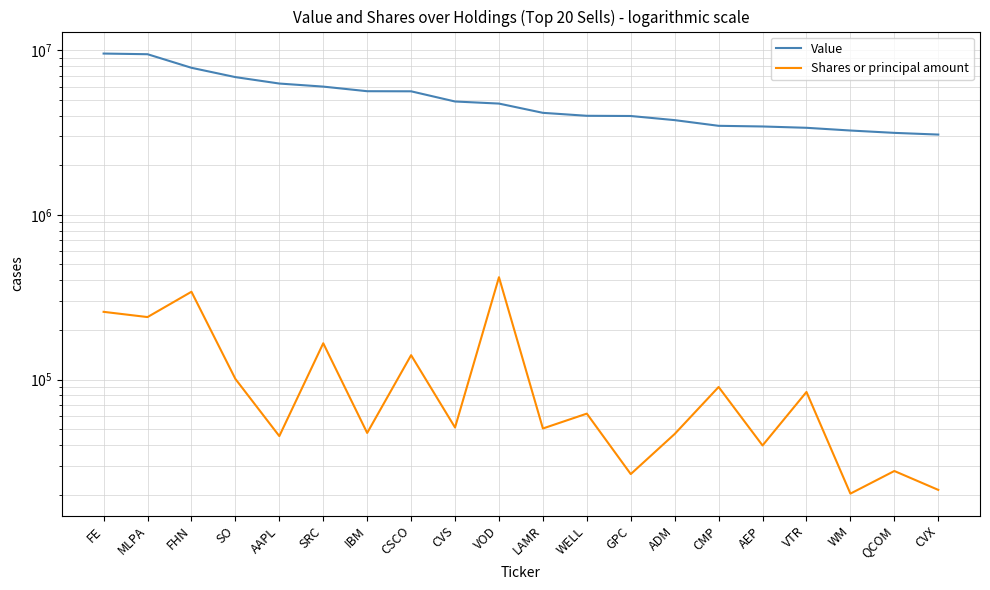

Is it true that Shares or principal amount equals 6495 at GPC?

False